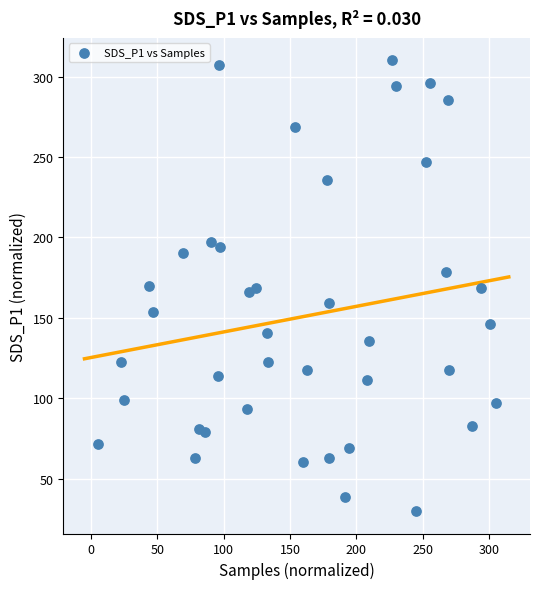

What is the range of Y values (max minus min)?

280.0